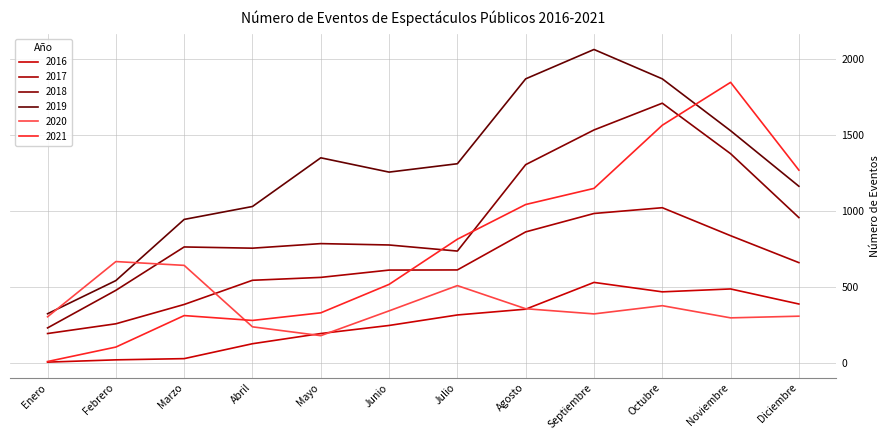

Is it true that 2016 equals 533 at Septiembre?

True